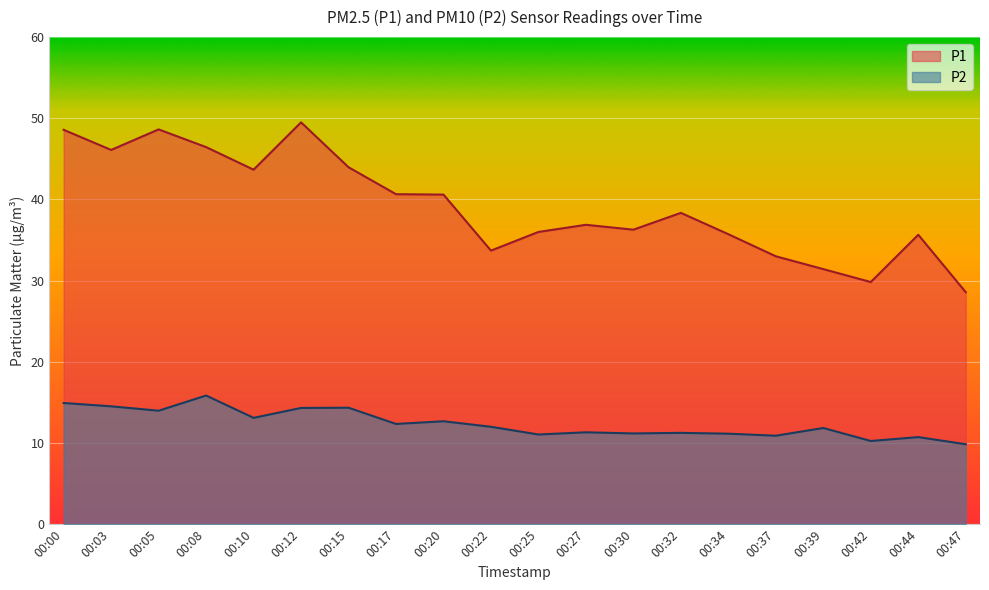

How many lines are shown in the chart?

2